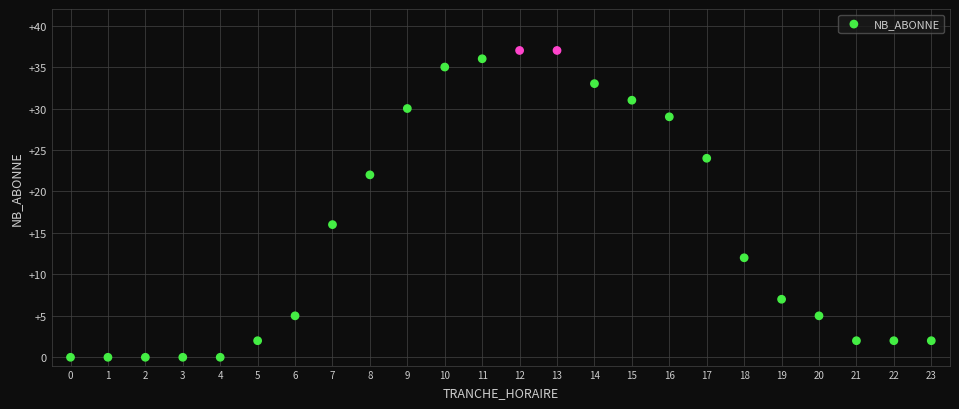

What is the range of X values (max minus min)?

23